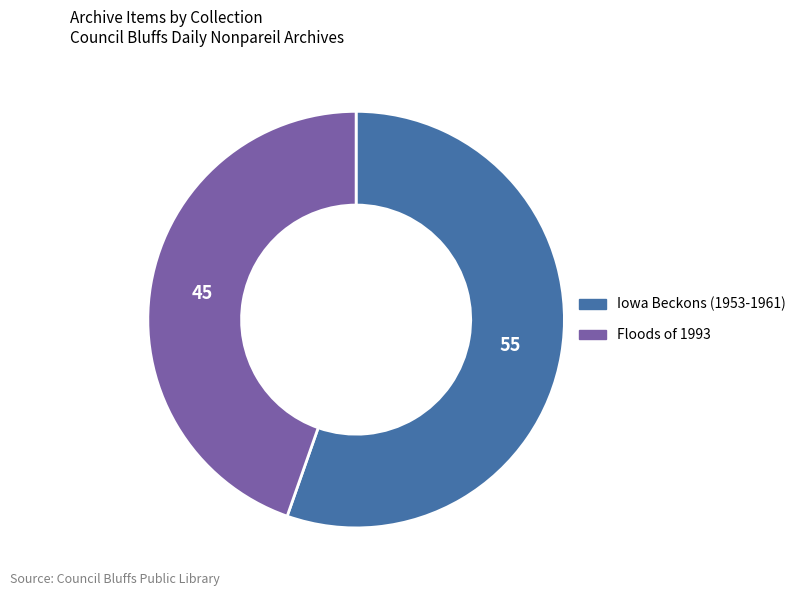

Is the sum of Floods of 1993 and Iowa Beckons (1953-1961) greater than half?

Yes